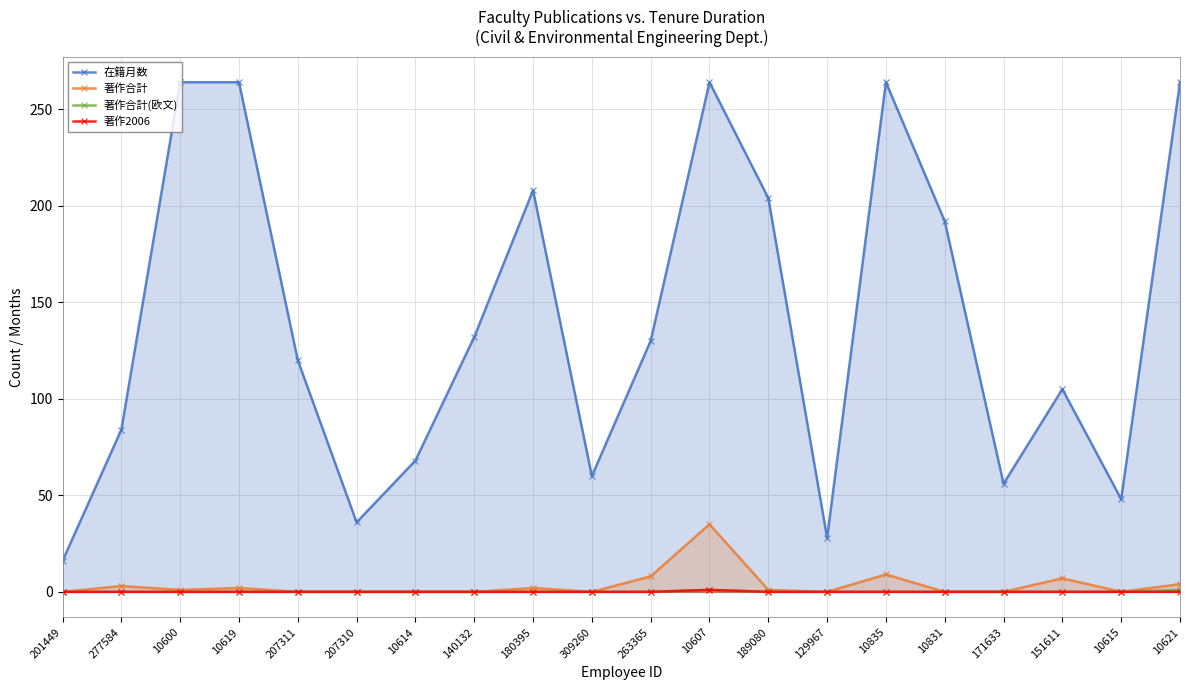

How many data points in 著作合計(欧文) are above 0?

2